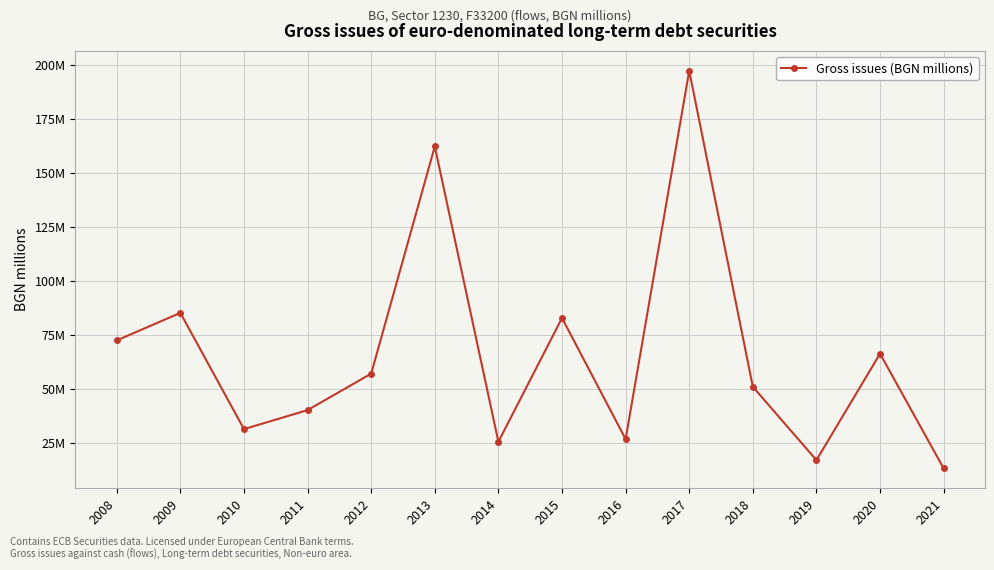

What is the minimum value shown in the chart?

13.1